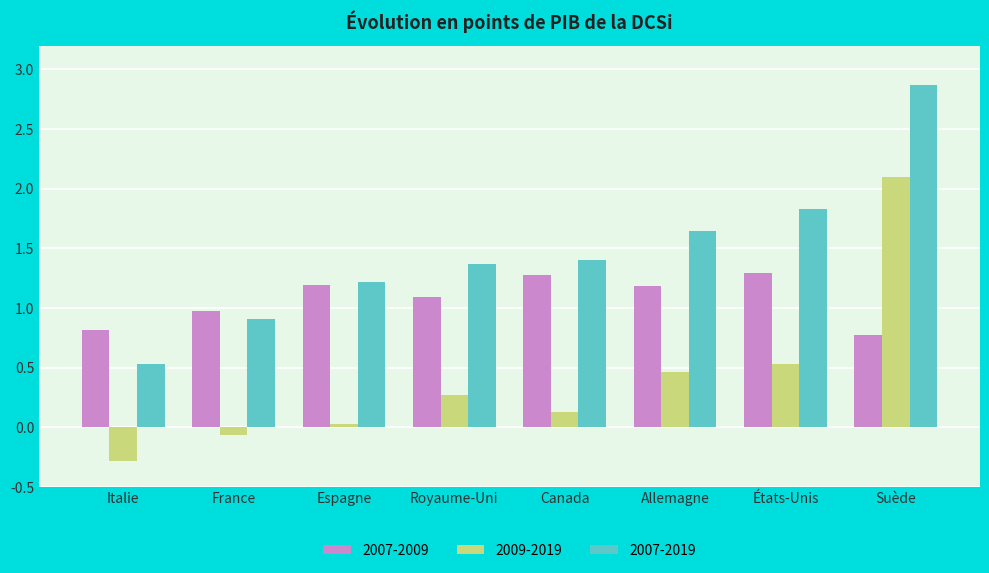

At how many categories does at least one series exceed 0?

8